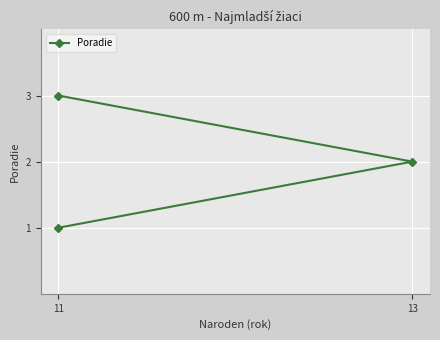

How many data points does each series have?

3